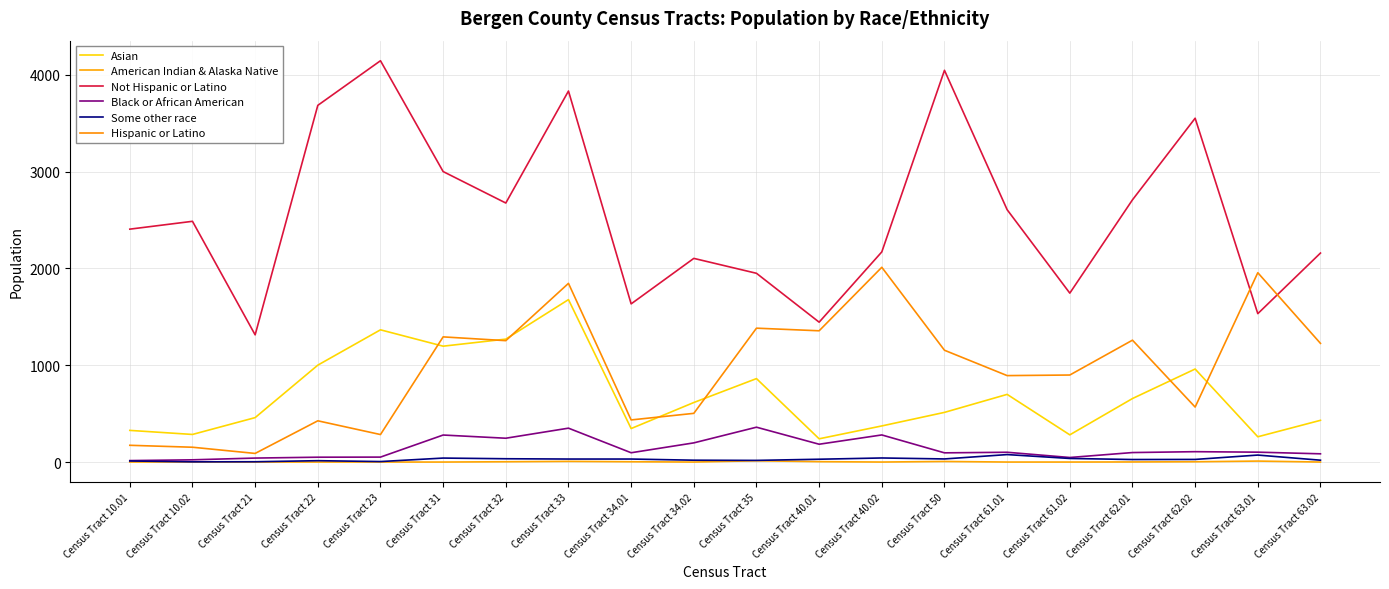

Between Census Tract 10.02 and Census Tract 40.02, which series saw the biggest shift?

Hispanic or Latino